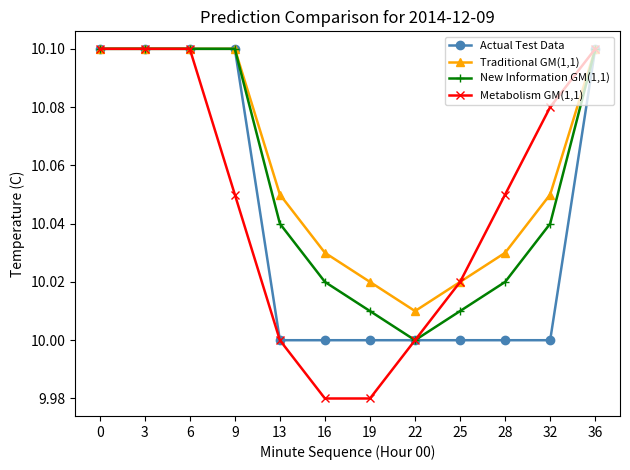

Rank the series by their average value, from highest to lowest.

Traditional GM(1,1), New Information GM(1,1), Metabolism GM(1,1), Actual Test Data